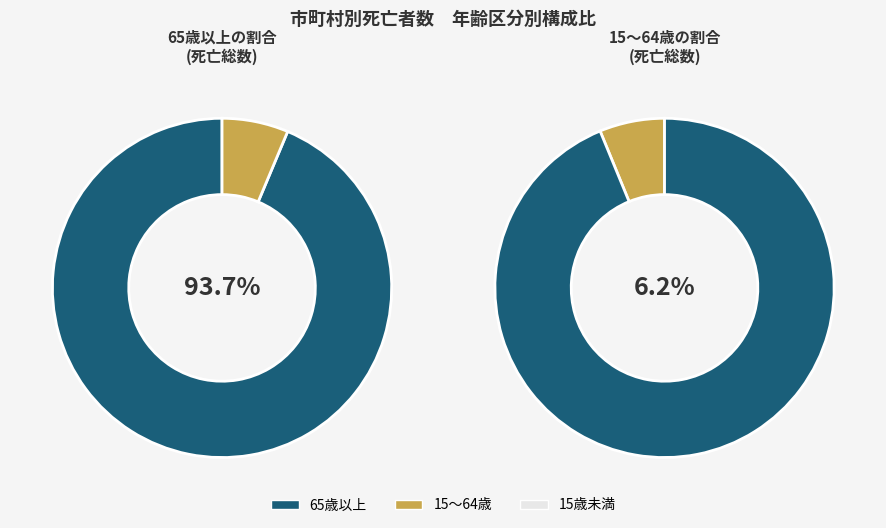

What is the largest slice in the pie chart?

65歳以上